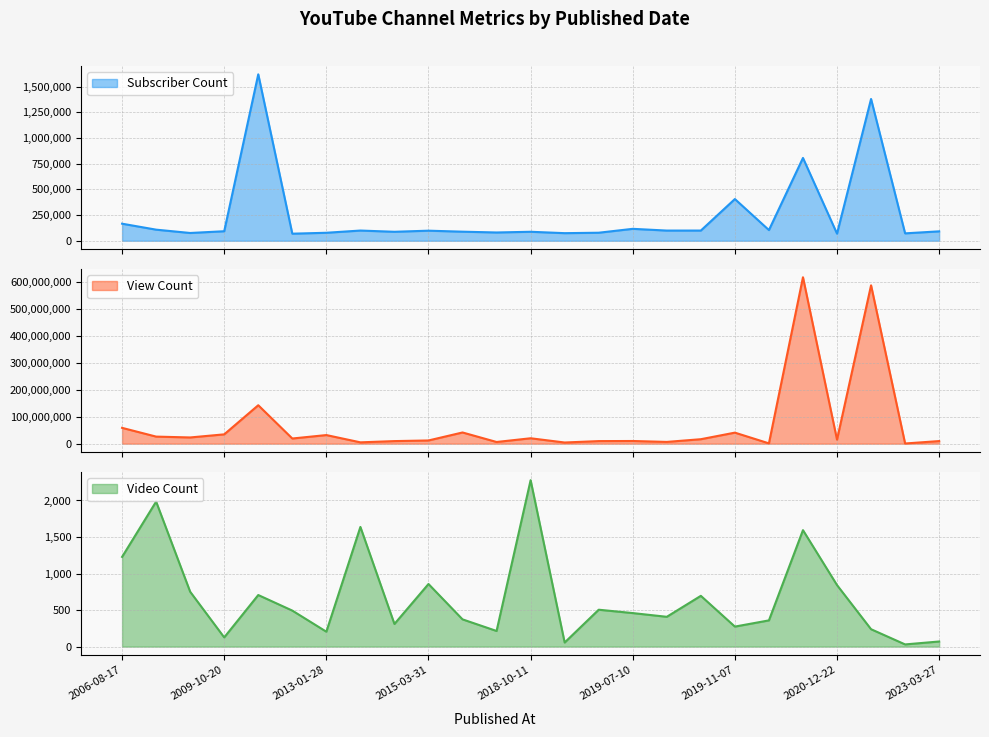

What is the difference between the second highest and second lowest values in the Subscriber Count series?

1311000